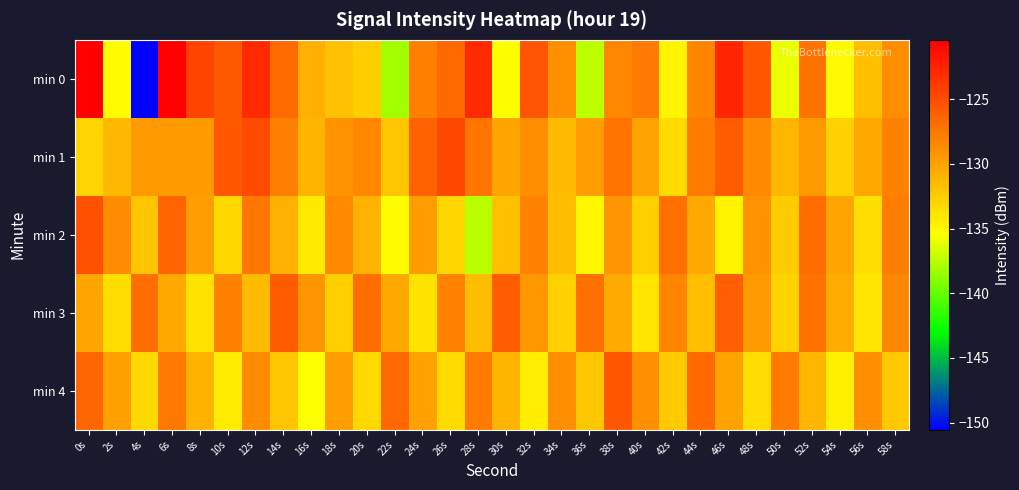

How many series are shown in this chart?

5